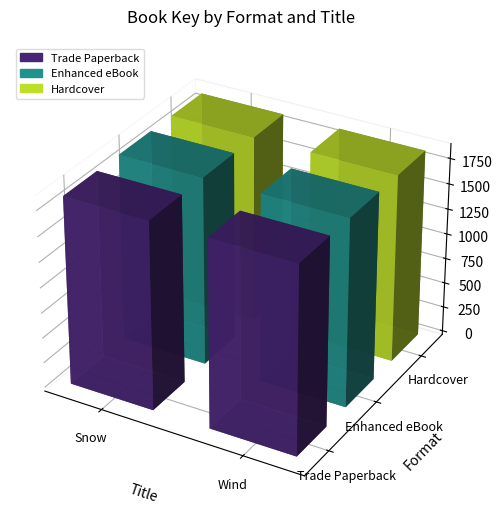

Which category has the highest value across all series?

Wind